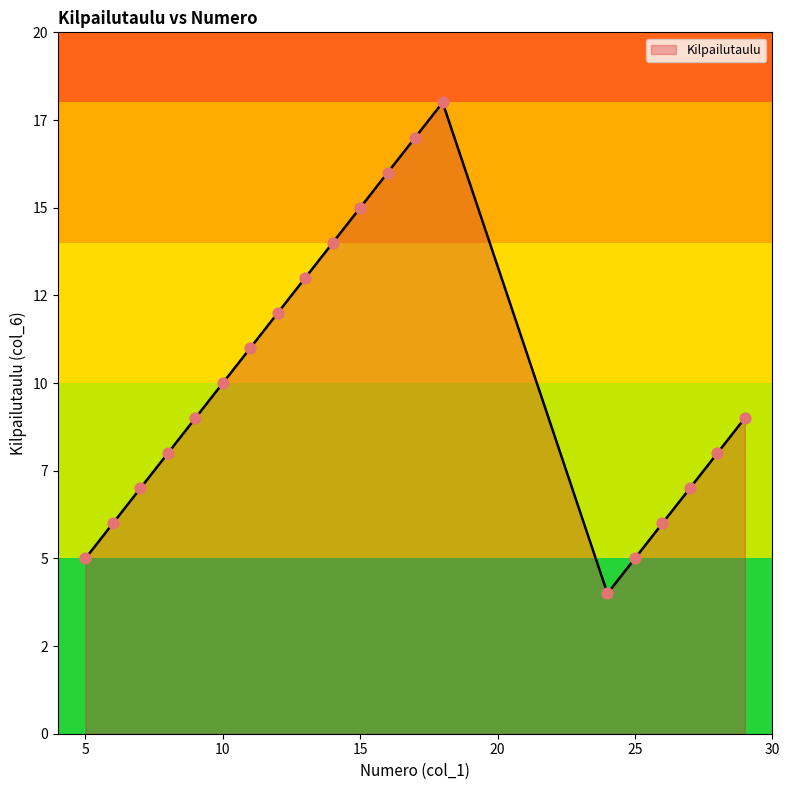

Is this an area chart (filled region under the line)?

Yes